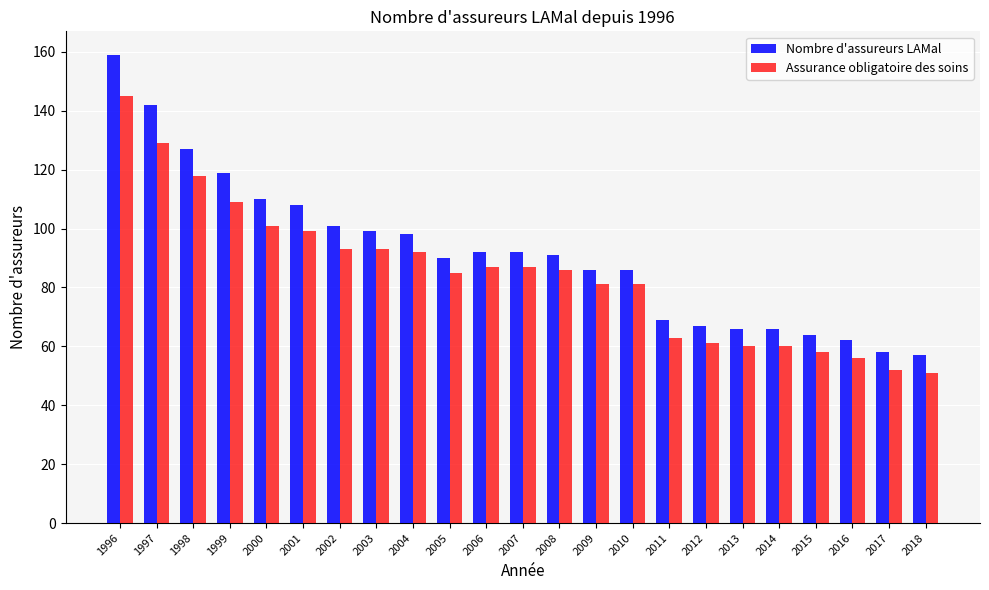

Is it true that Assurance obligatoire des soins equals 61 at 2012?

True